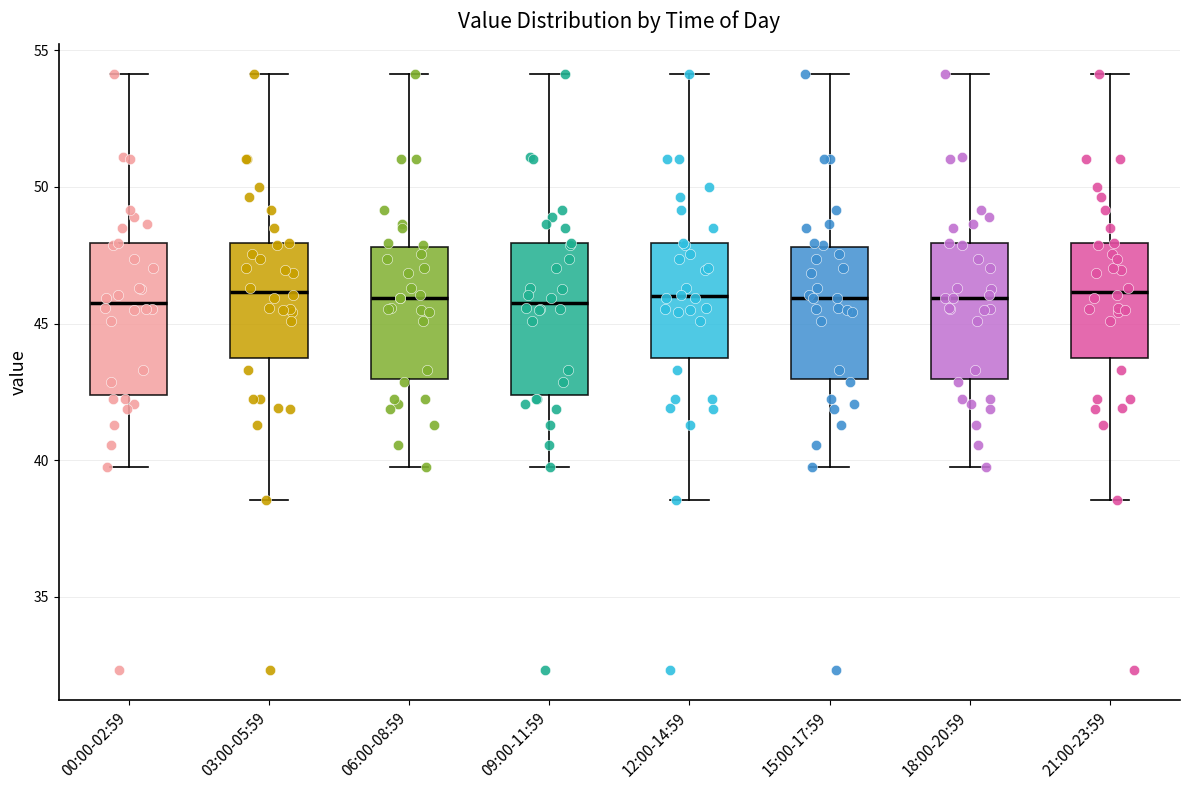

Where is the upper edge of the box for 00:00-02:59 on the y-axis? The values are not printed on the chart, so give them approximately, as read against the axis.

48.0